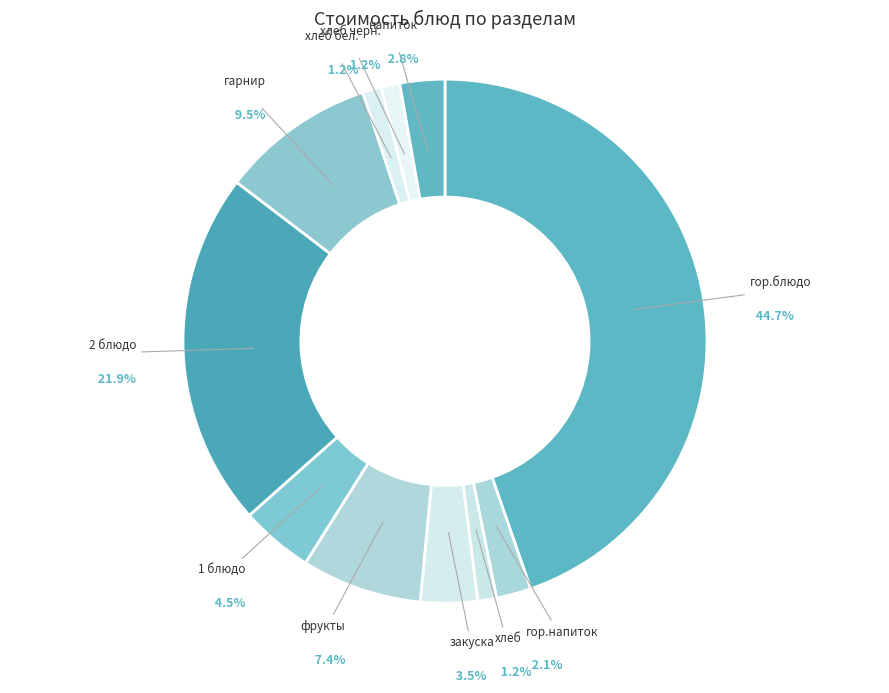

Is 2 блюдо the majority of the pie?

No